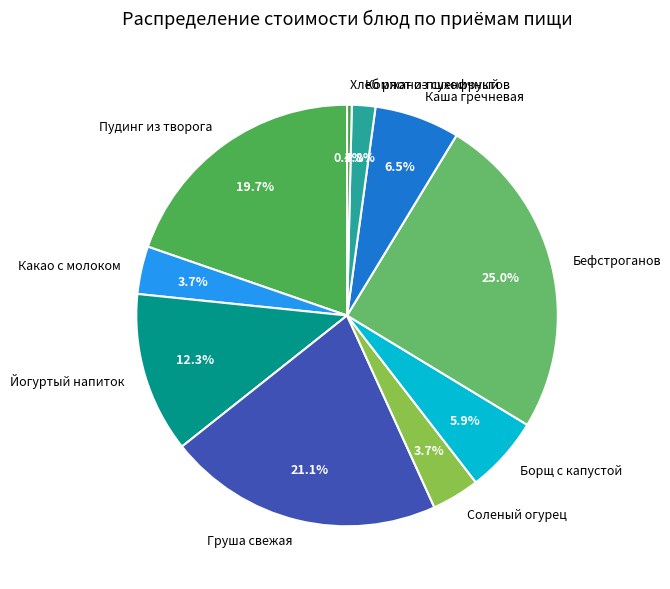

How many segments does this pie chart have?

10